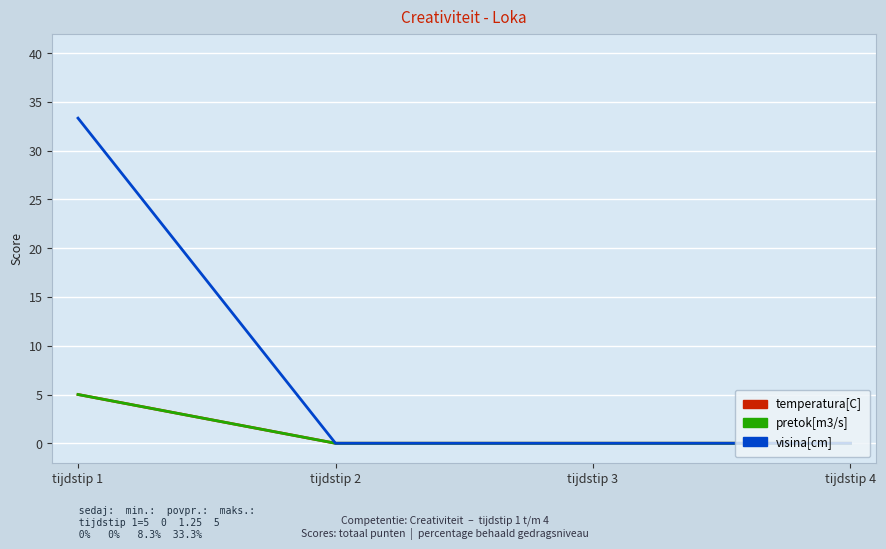

The temperatura[C] series shows 0.0 at tijdstip 3. True or false?

True